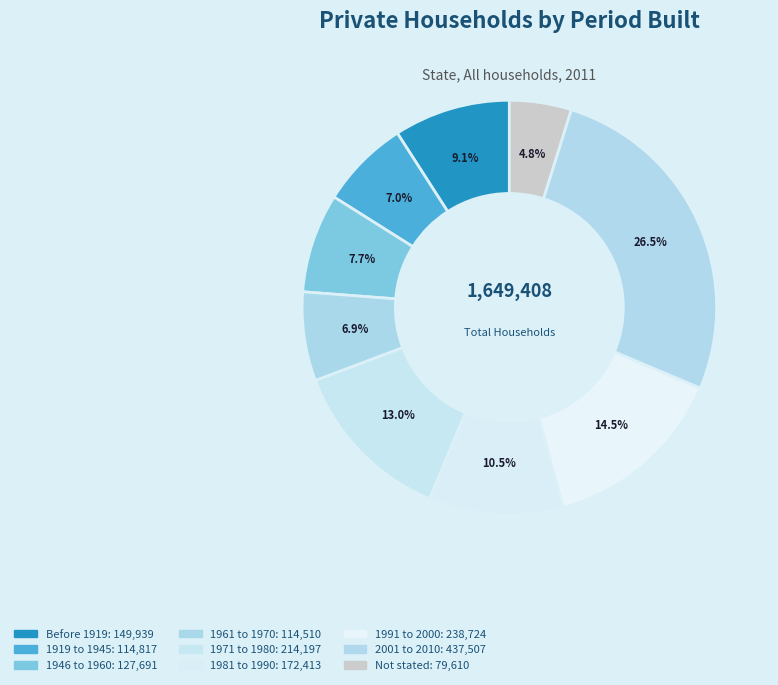

How many segments does this pie chart have?

9